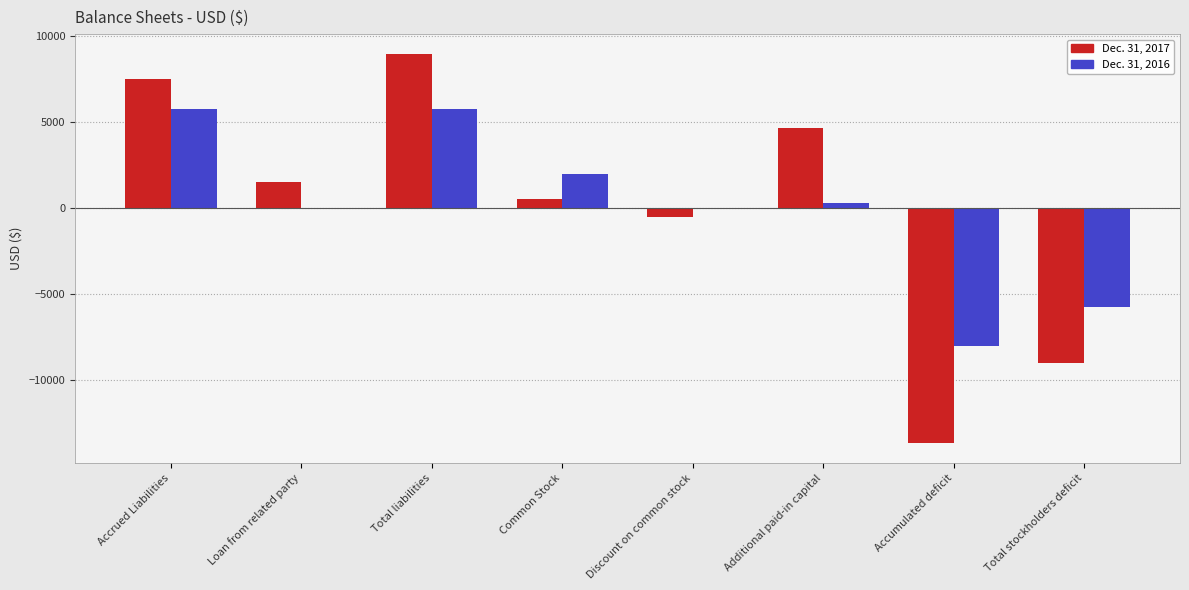

How many distinct data groups are displayed?

2